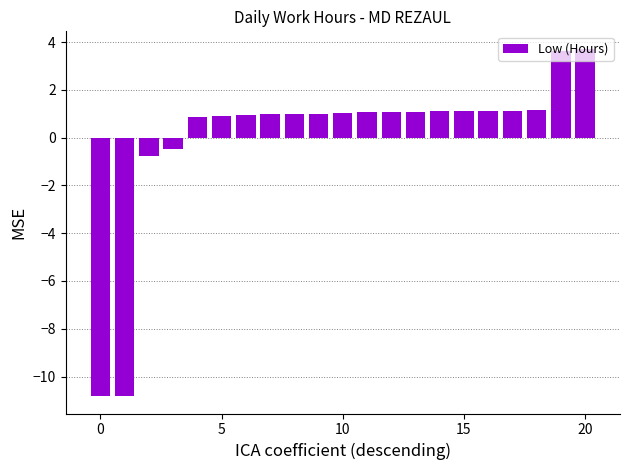

What is the value of the 7th bar from the left?

0.9